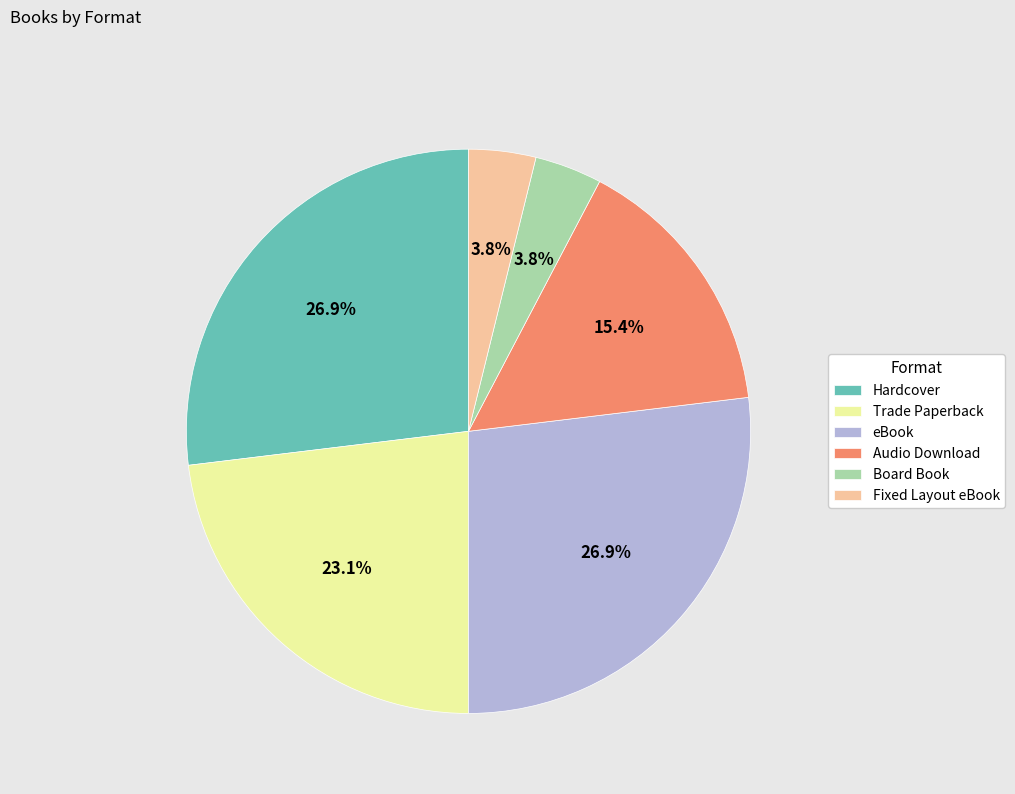

Does any single category account for the majority?

No